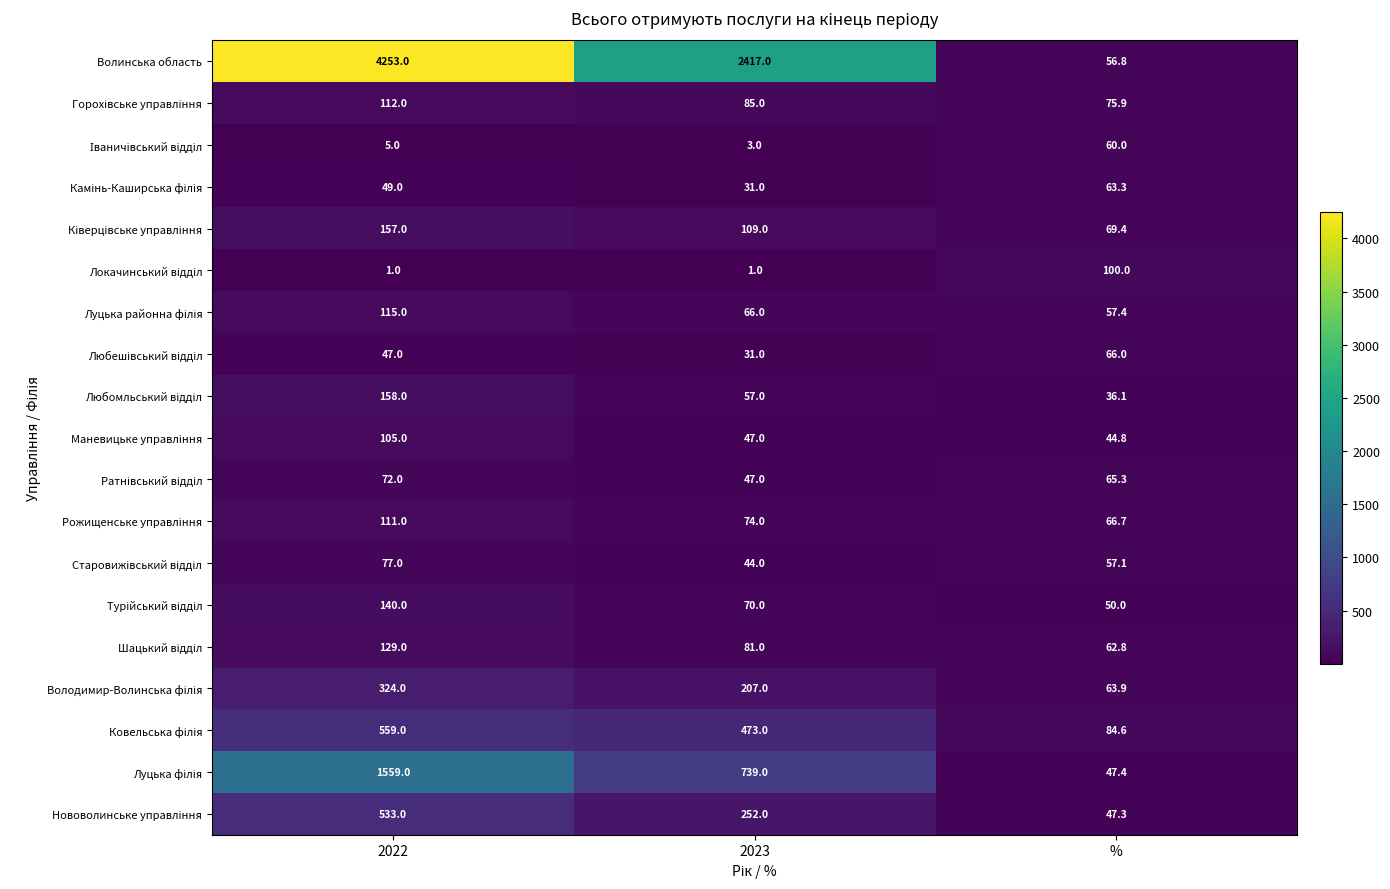

At which category is the sum across all series the highest?

2022